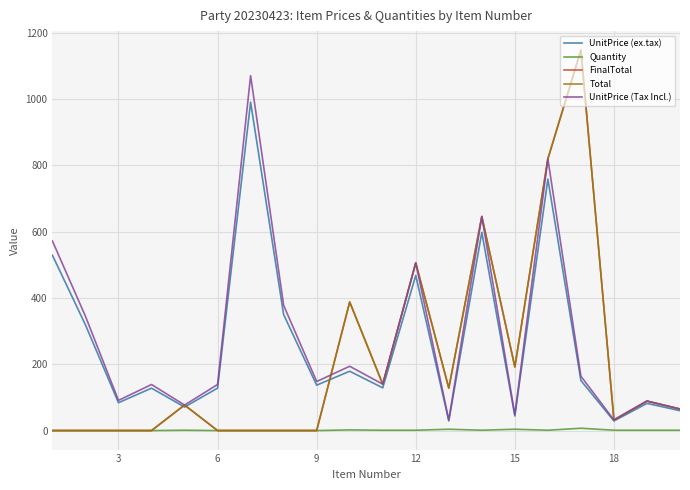

List the series in order of their peak value, highest first.

FinalTotal, Total, UnitPrice (Tax Incl.), UnitPrice (ex.tax), Quantity